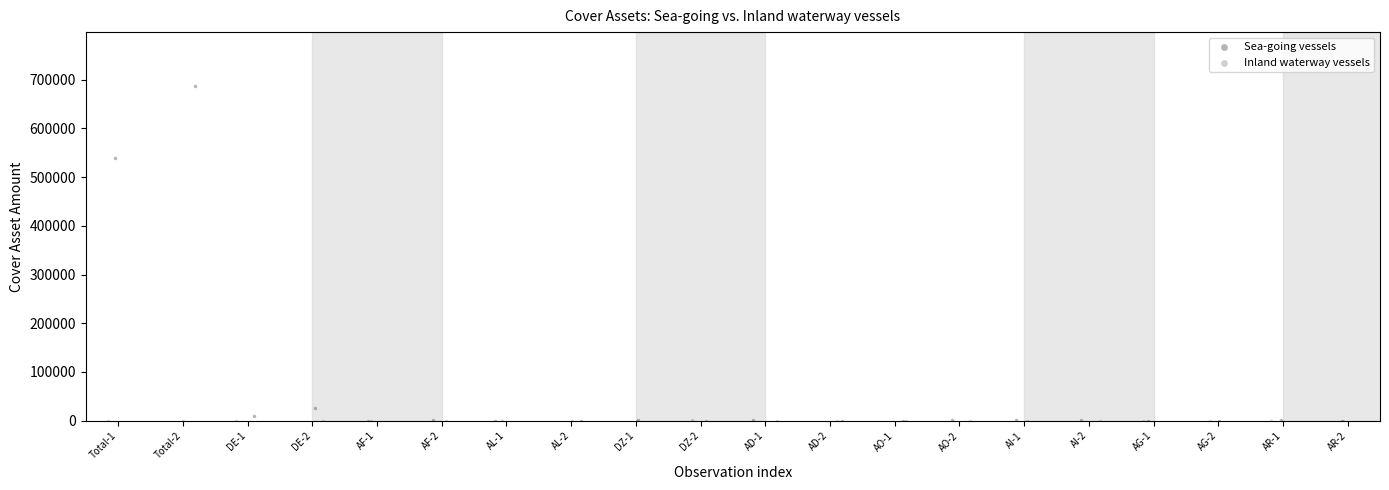

Which series has the widest spread of Y values?

Sea-going vessels